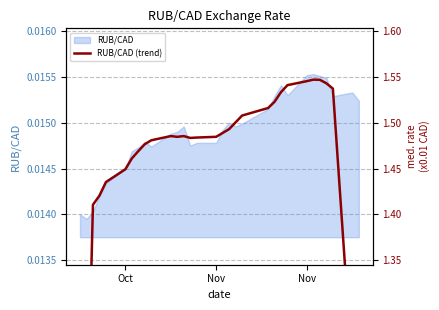

Does the chart display data point markers on the line(s)?

No